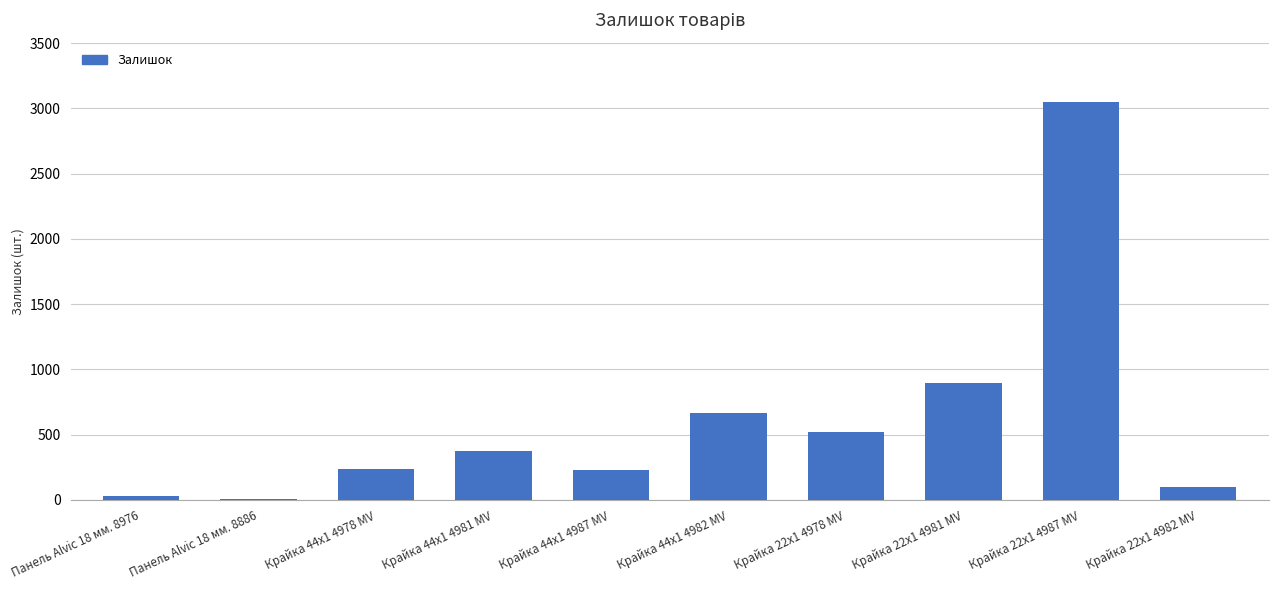

Which has a higher value, Крайка 44x1 4981 MV or Крайка 44x1 4987 MV?

Крайка 44x1 4981 MV